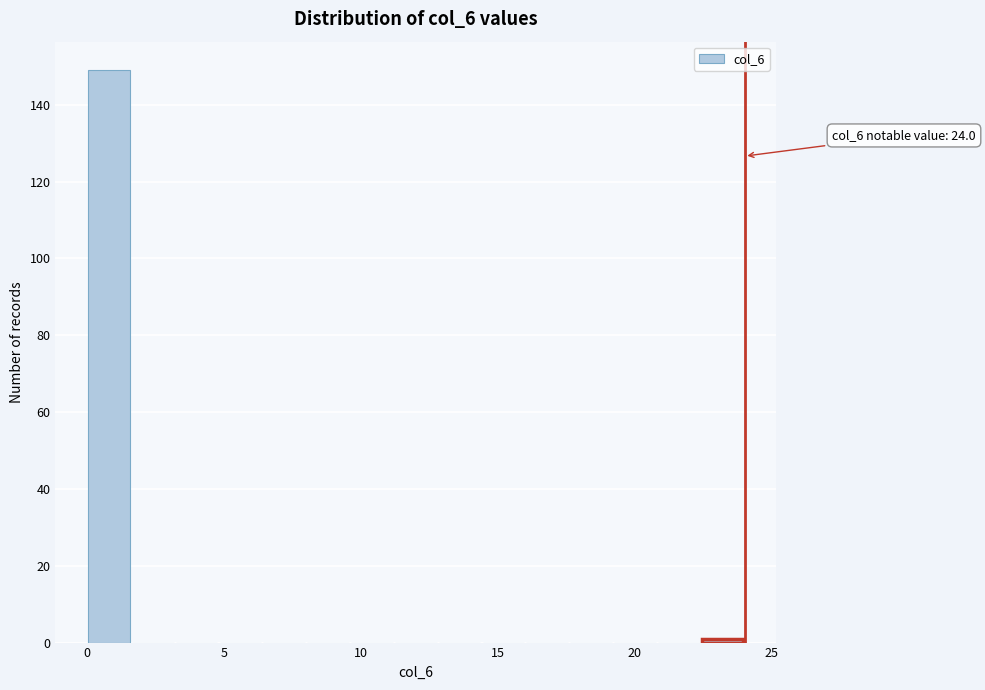

Read against the x-axis, roughly where is the centre of the tallest bar?

1.0